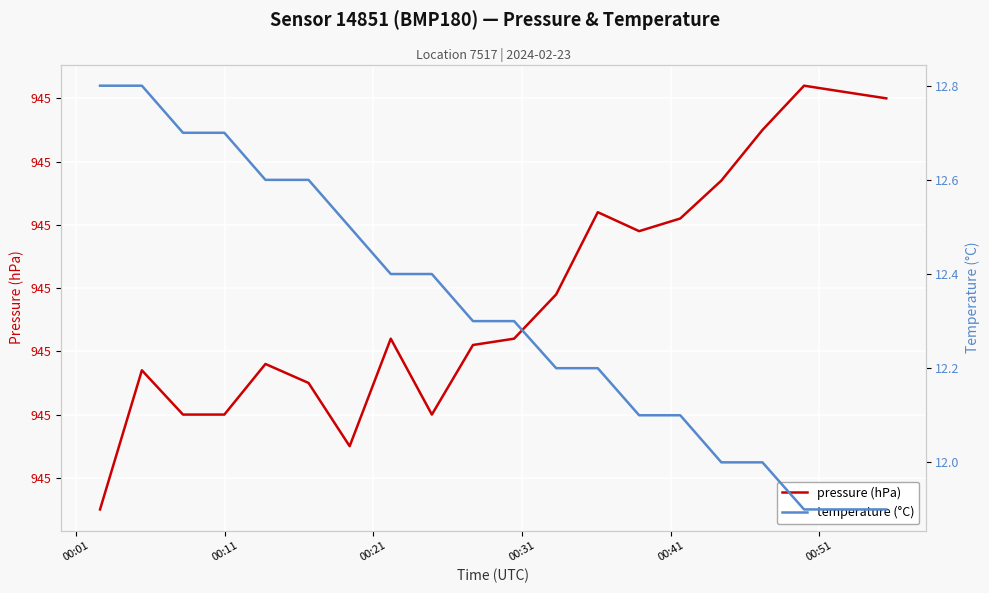

At how many categories does at least one series exceed 25?

20